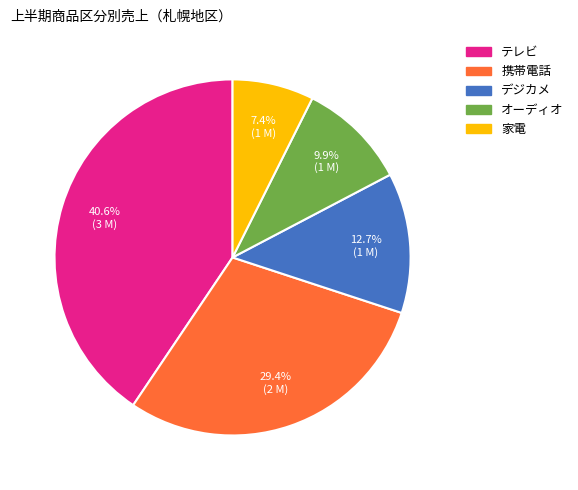

How many segments does this pie chart have?

5